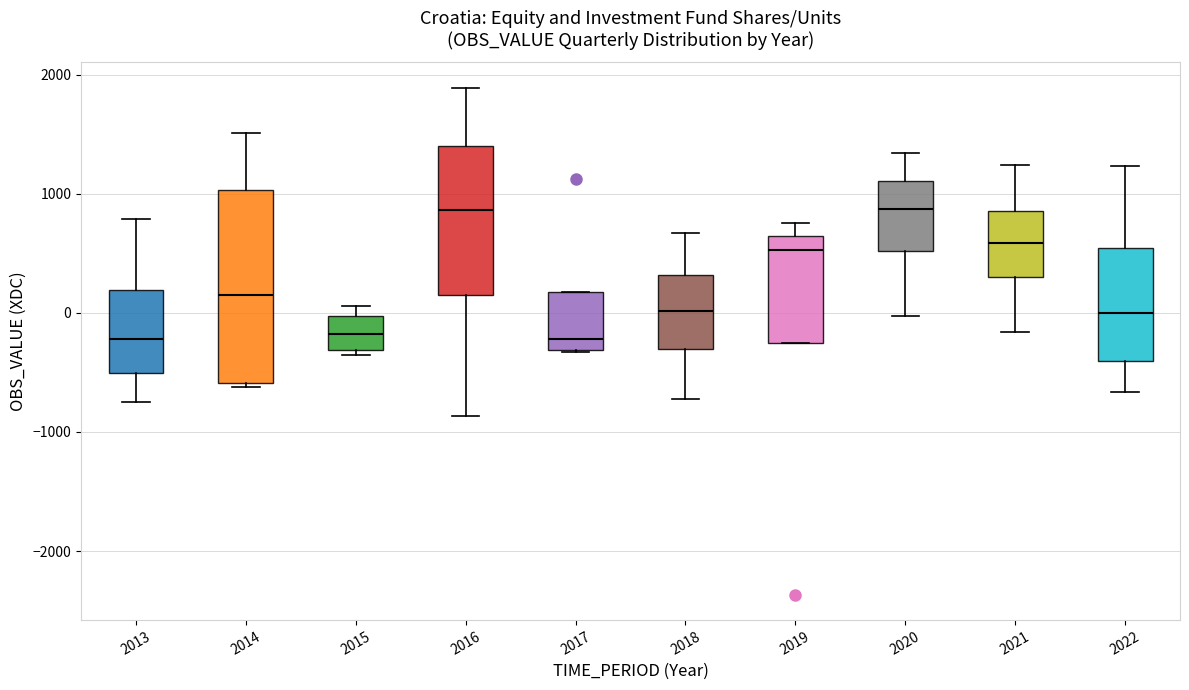

Where does the lower whisker of the box at x = 2021 end on the y-axis? The values are not printed on the chart, so give them approximately, as read against the axis.

-200